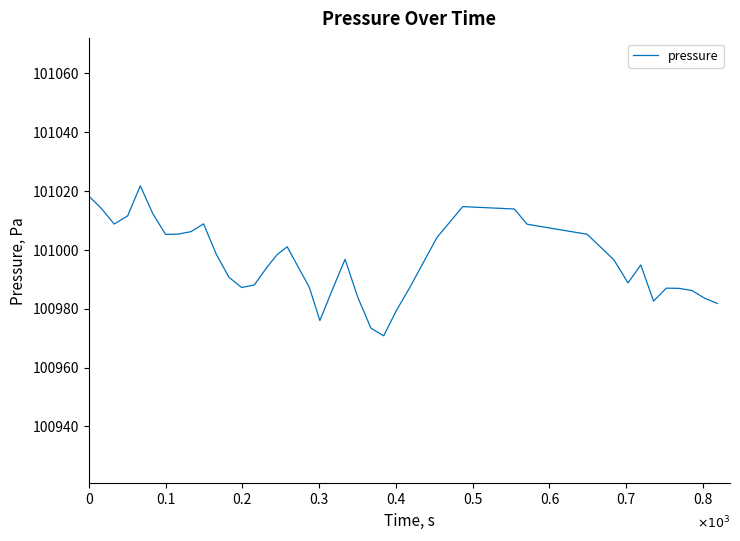

Is this an area chart (filled region under the line)?

No